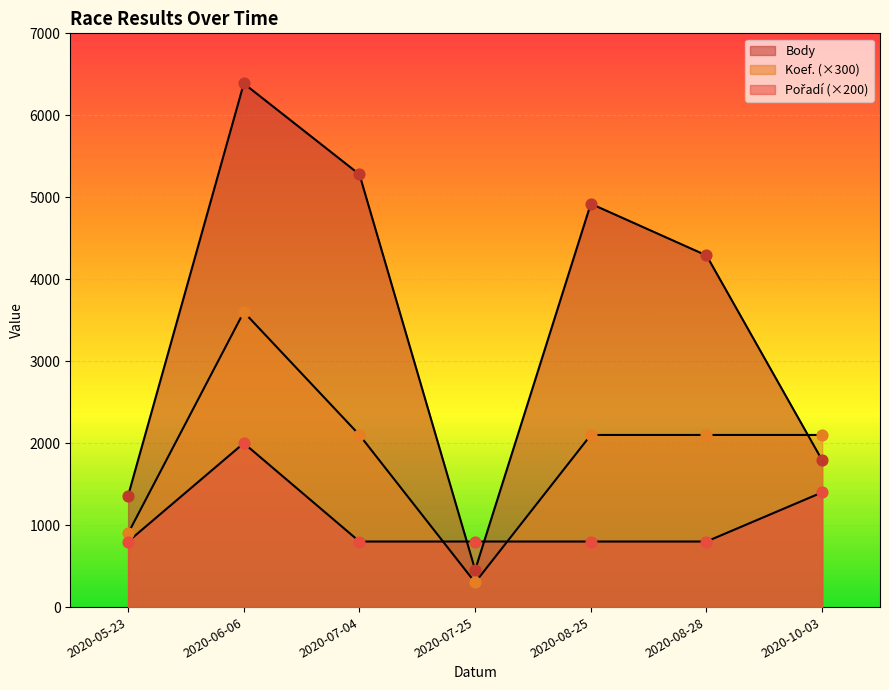

At how many categories does at least one series exceed 2919?

4